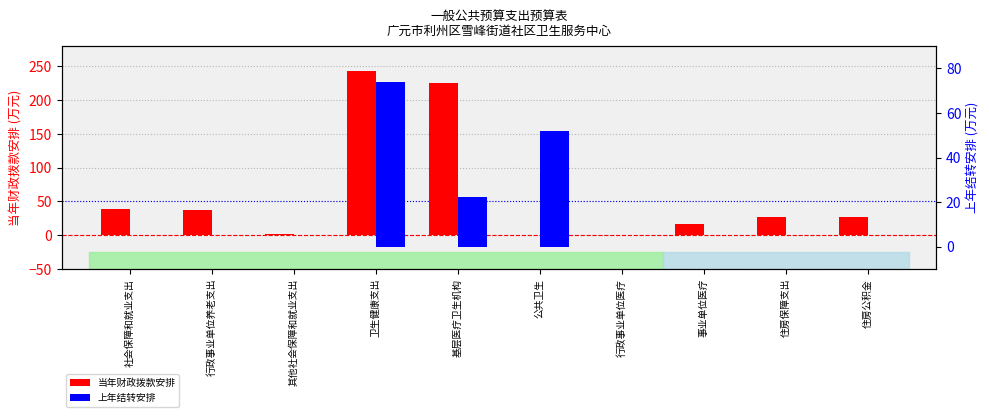

List the labels in order of 上年结转安排 value, largest first.

卫生健康支出, 公共卫生, 基层医疗卫生机构, 社会保障和就业支出, 行政事业单位养老支出, 其他社会保障和就业支出, 行政事业单位医疗, 事业单位医疗, 住房保障支出, 住房公积金